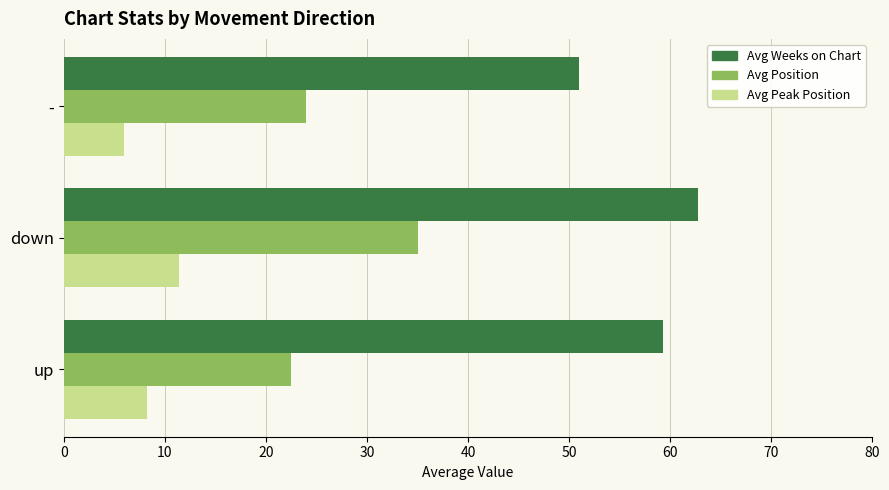

What is the spread (max minus min) of values at up?

51.1